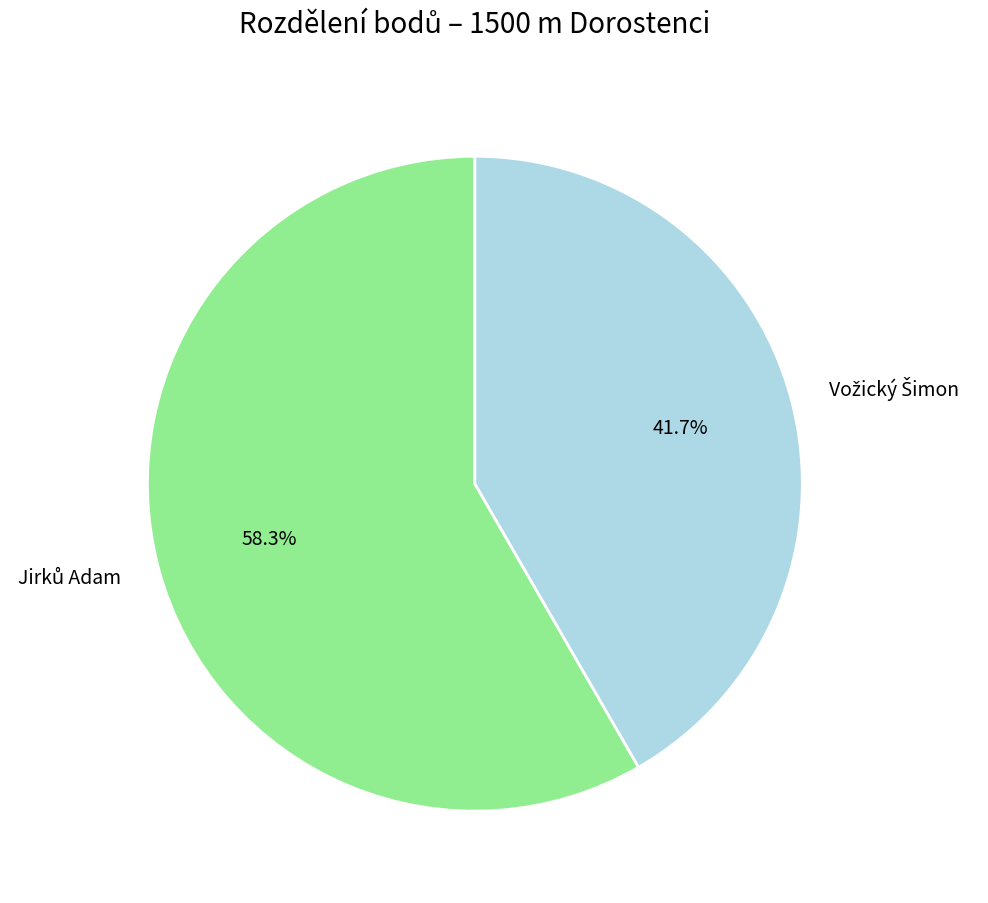

Is there any slice that represents more than half of the pie?

Yes